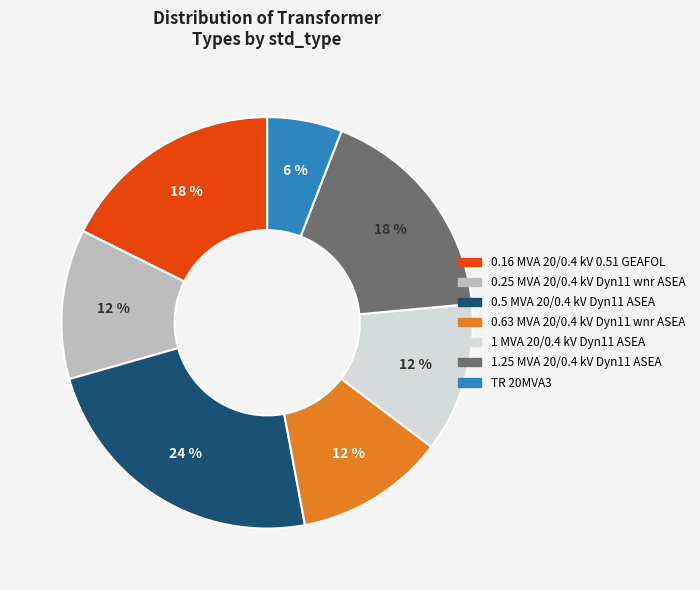

To the nearest percent, what is the combined percentage of 0.5 MVA 20/0.4 kV Dyn11 ASEA and 1 MVA 20/0.4 kV Dyn11 ASEA?

35%